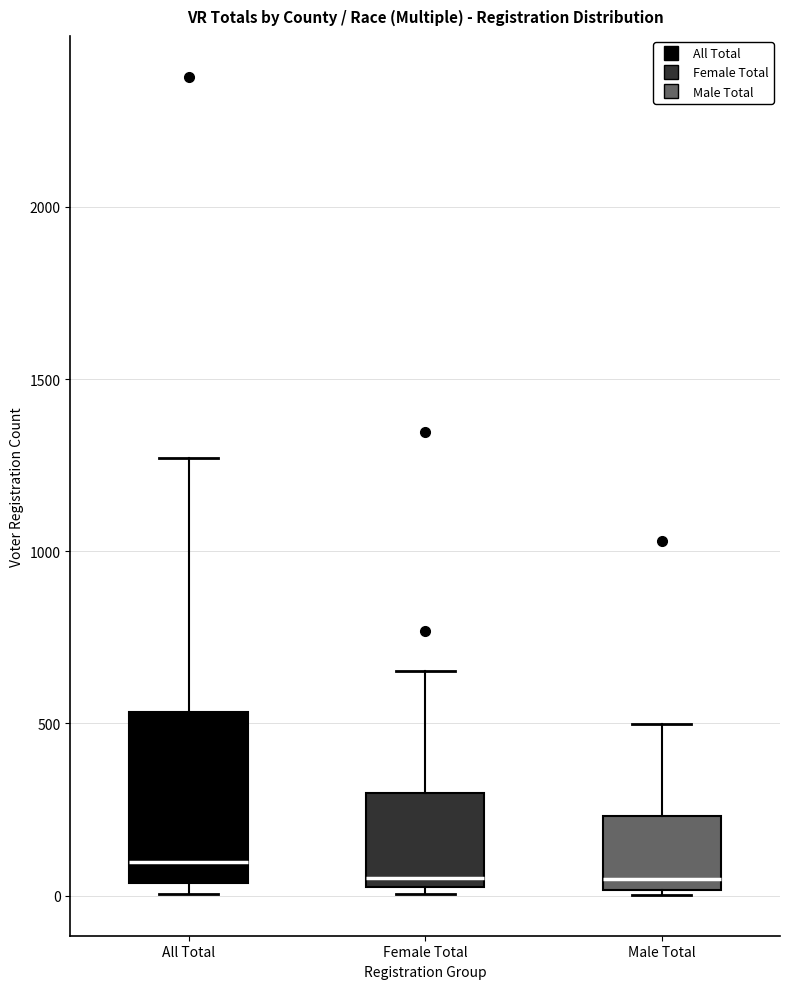

Reading left to right, transcribe this box plot: for each box, give where its median line is, the range the box spans, and where its two whiskers end, as read against the y-axis. The values are not printed on the chart, so give them approximately, as read against the axis.

All Total: median 100, box 50 to 550, whiskers 0 to 1250
Female Total: median 50, box 0 to 300, whiskers 0 (just below the box's lower edge) to 650
Male Total: median 50, box 0 to 250, whiskers 0 to 500